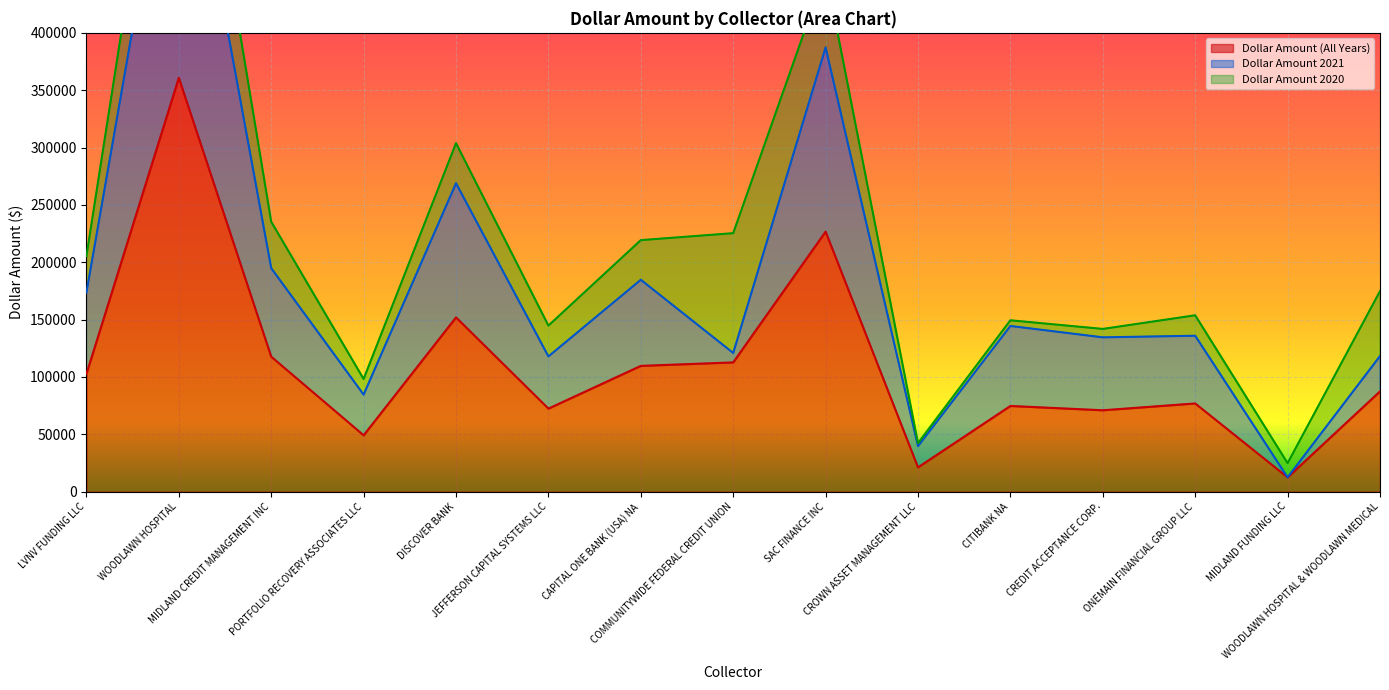

True or false: dollar_amount21 and dollar_amount intersect in this chart.

False